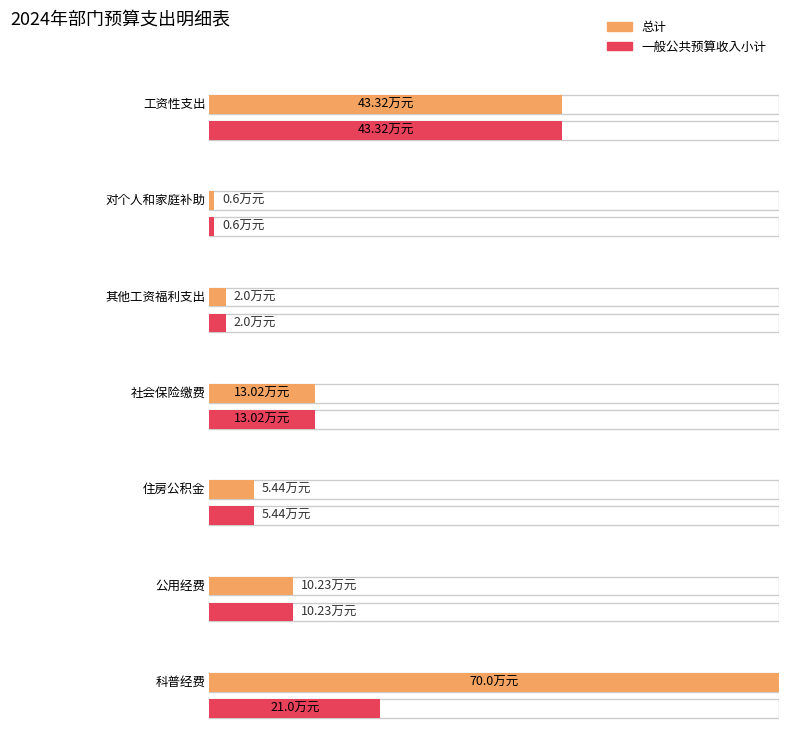

How many data points in 总计 are above 10?

4